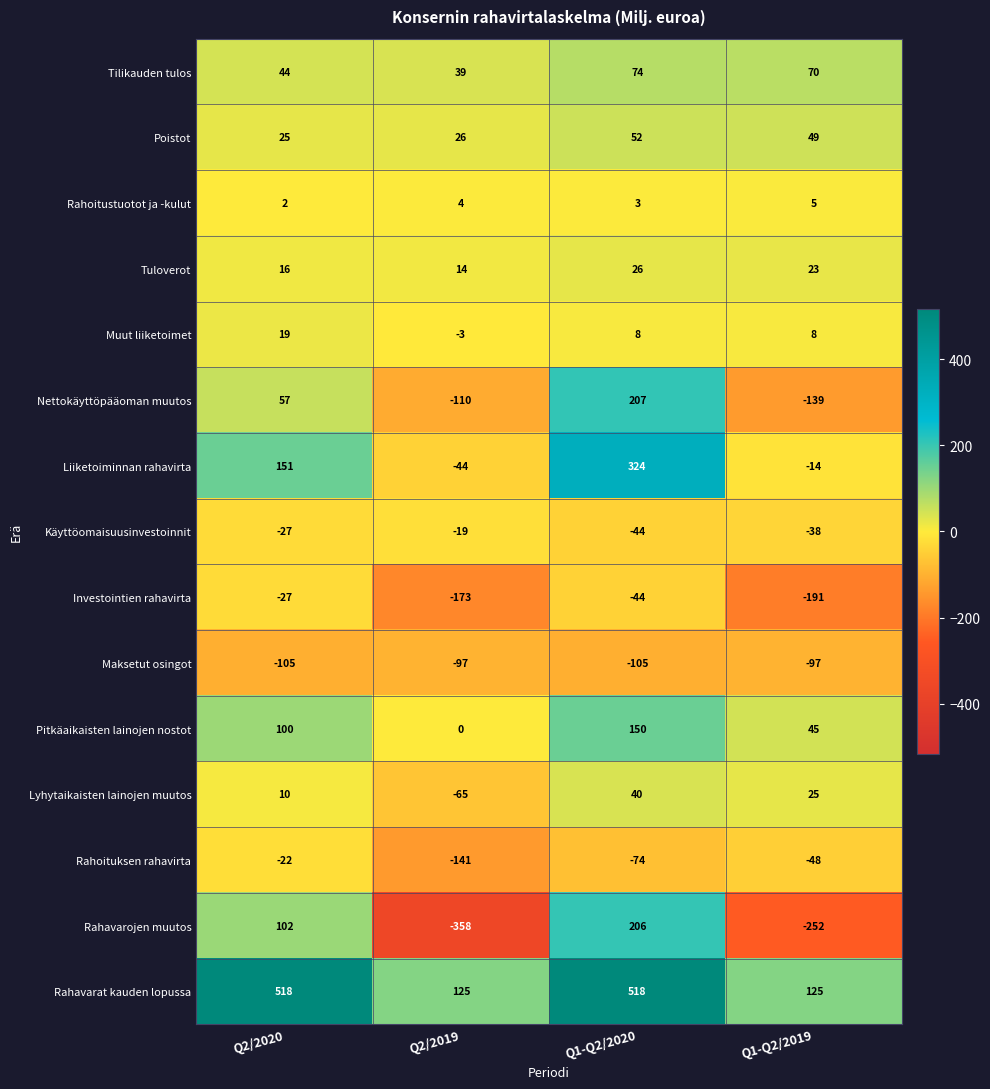

The Tuloverot series shows 26 at Q1-Q2/2020. True or false?

True